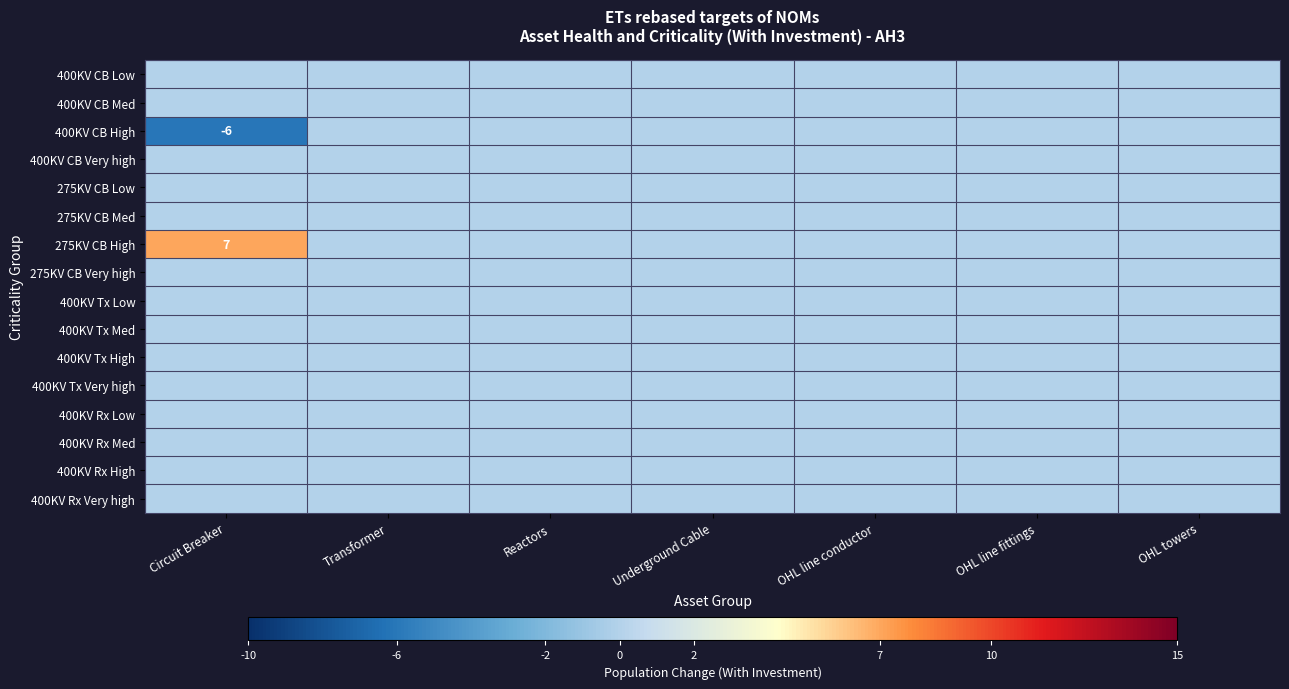

List the labels in order of 400KV Rx High value, smallest first.

Circuit Breaker, Transformer, Reactors, Underground Cable, OHL line conductor, OHL line fittings, OHL towers